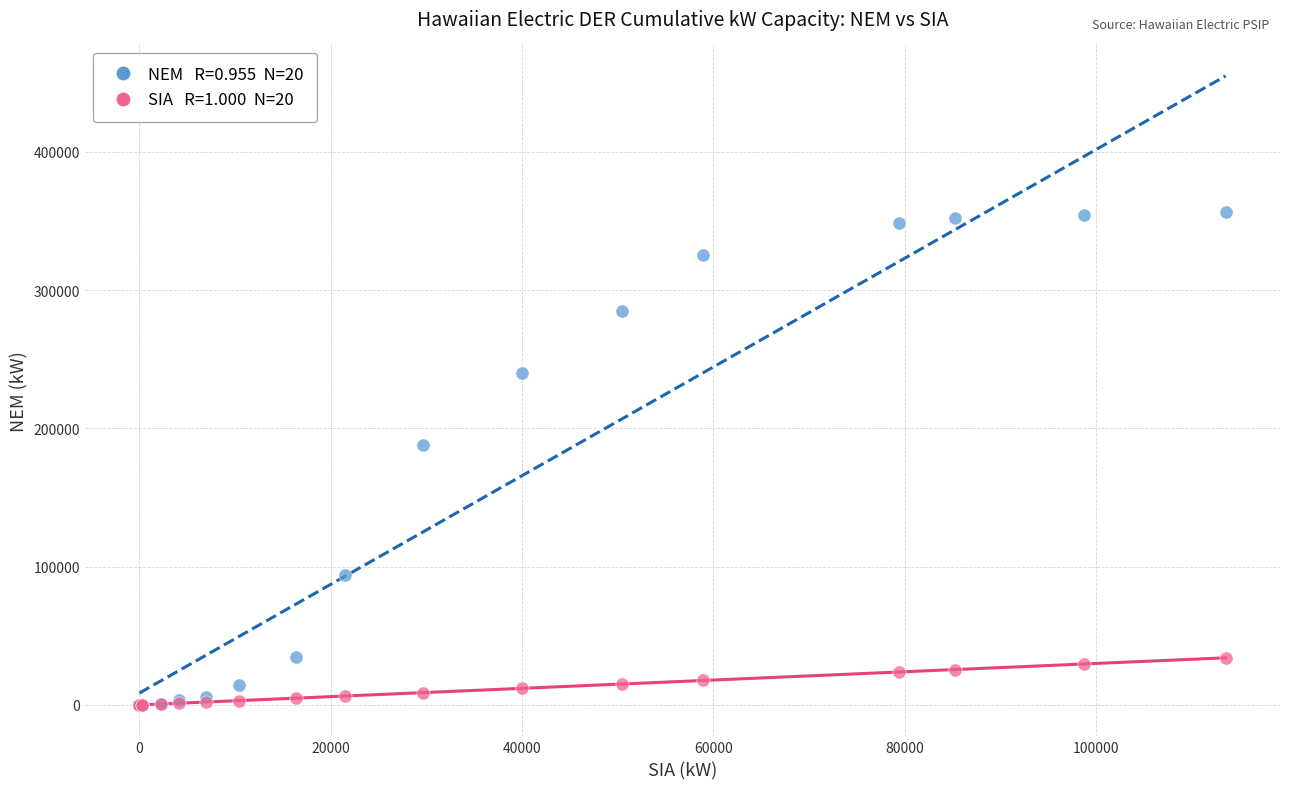

Across all series, what Y value is closest to 178202?

187858.8